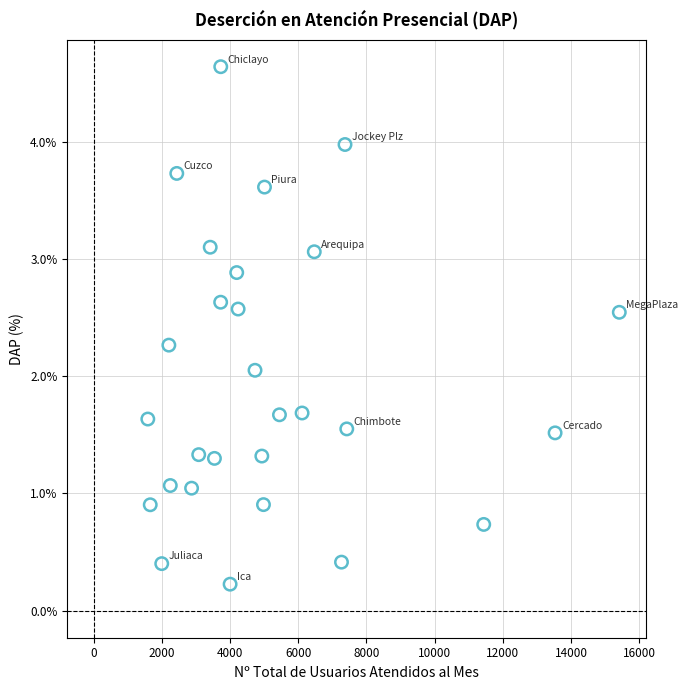

What is the range of Y values (max minus min)?

4.4